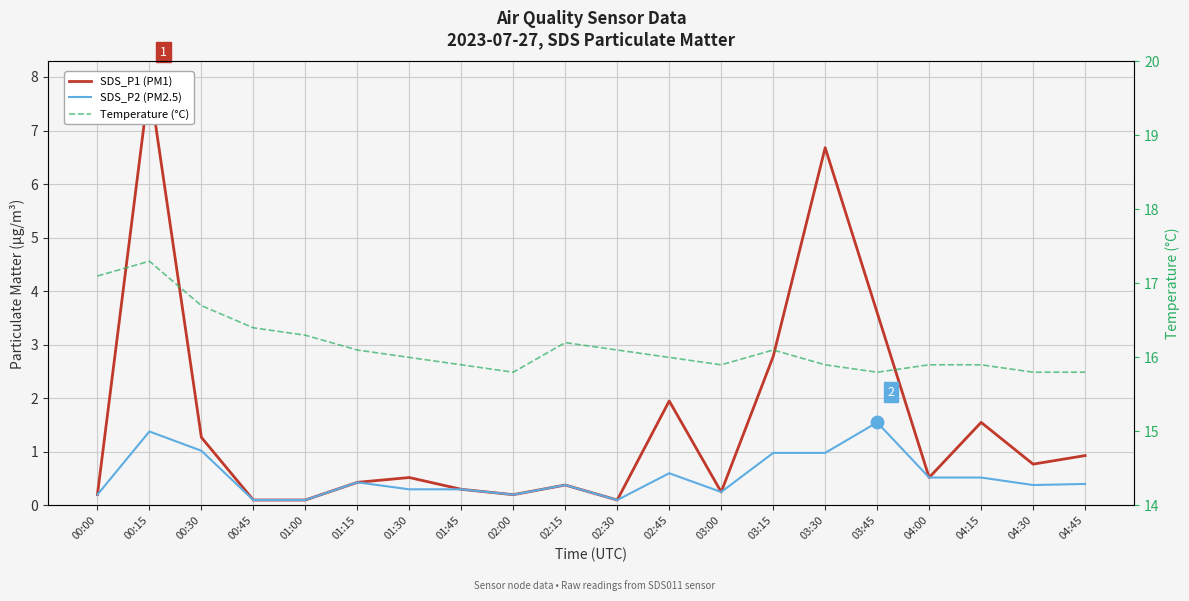

Which series reaches the minimum Y coordinate?

SDS_P1 (PM1)